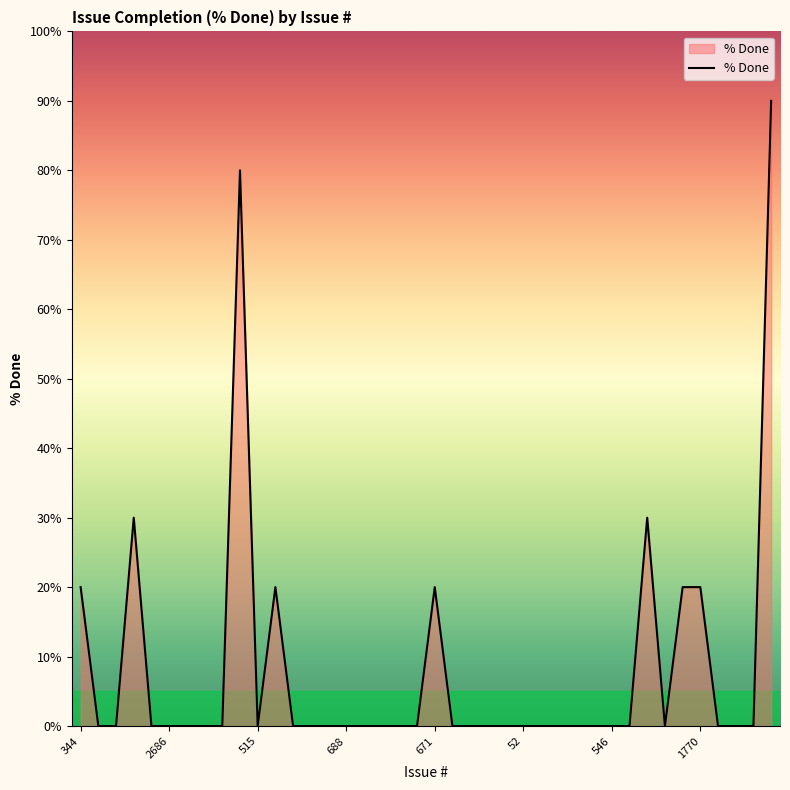

How many lines are shown in the chart?

1